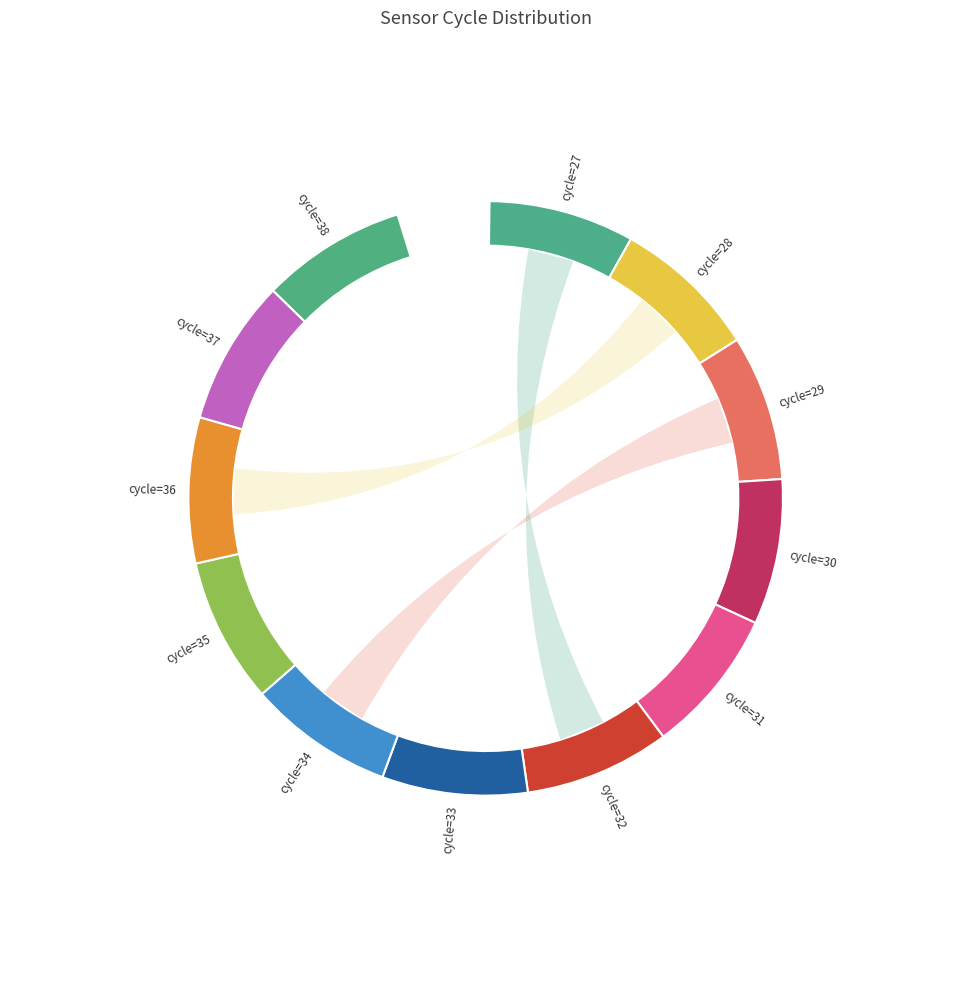

Rank the categories by value from highest to lowest.

30, 32, 36, 31, 27, 28, 33, 29, 37, 35, 34, 38